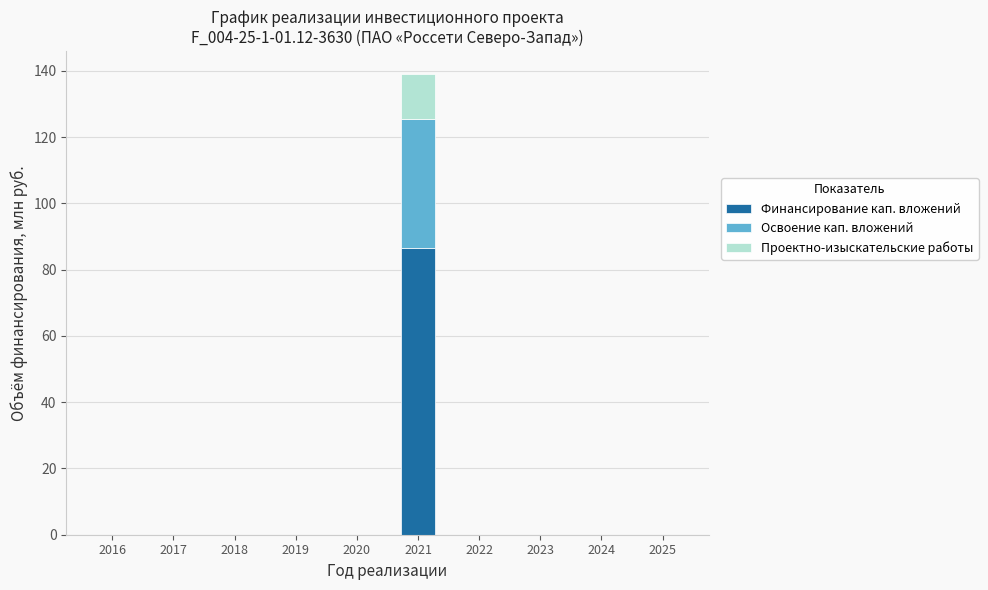

What value does the Финансирование кап. вложений series have at 2021?

86.7